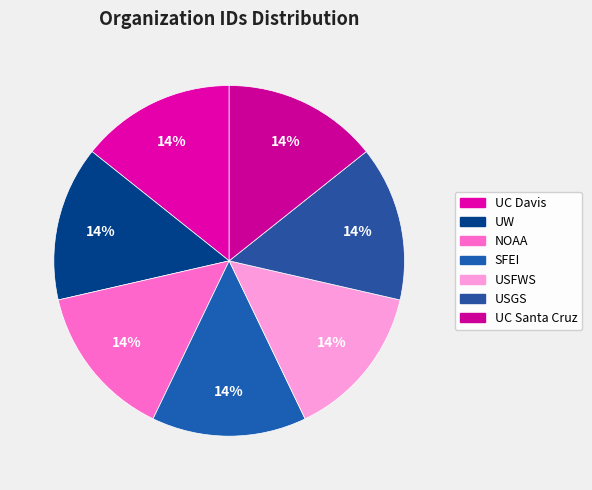

How many segments does this pie chart have?

7